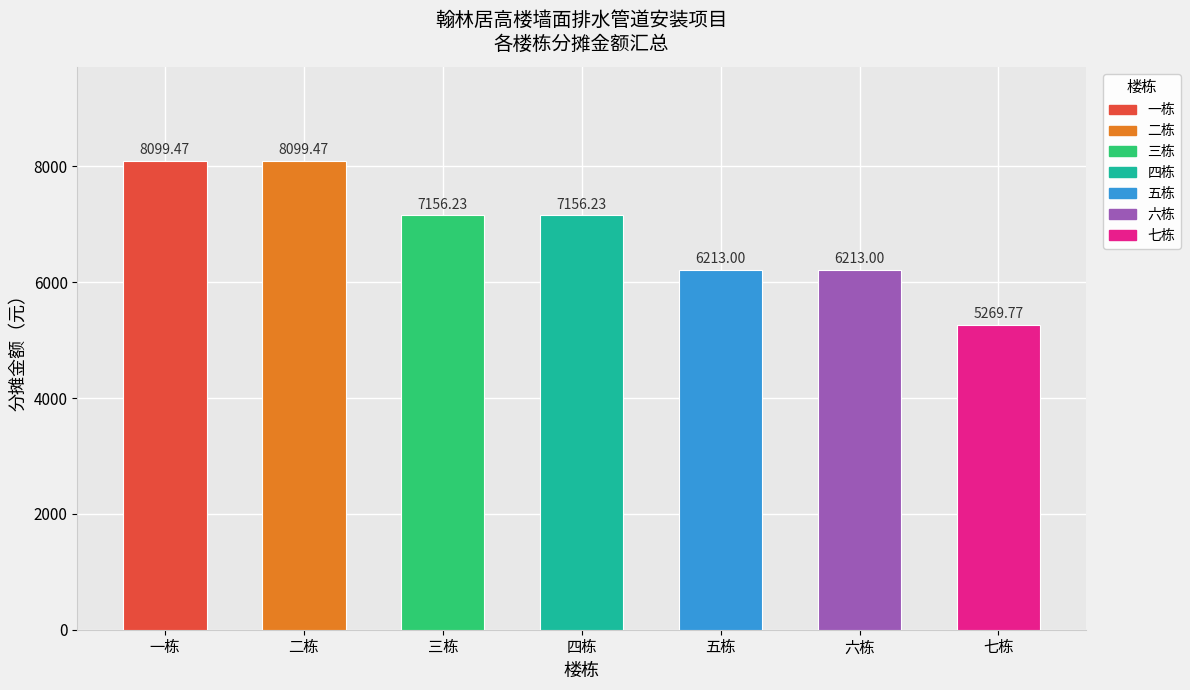

At which category does the chart reach its minimum across all series?

七栋